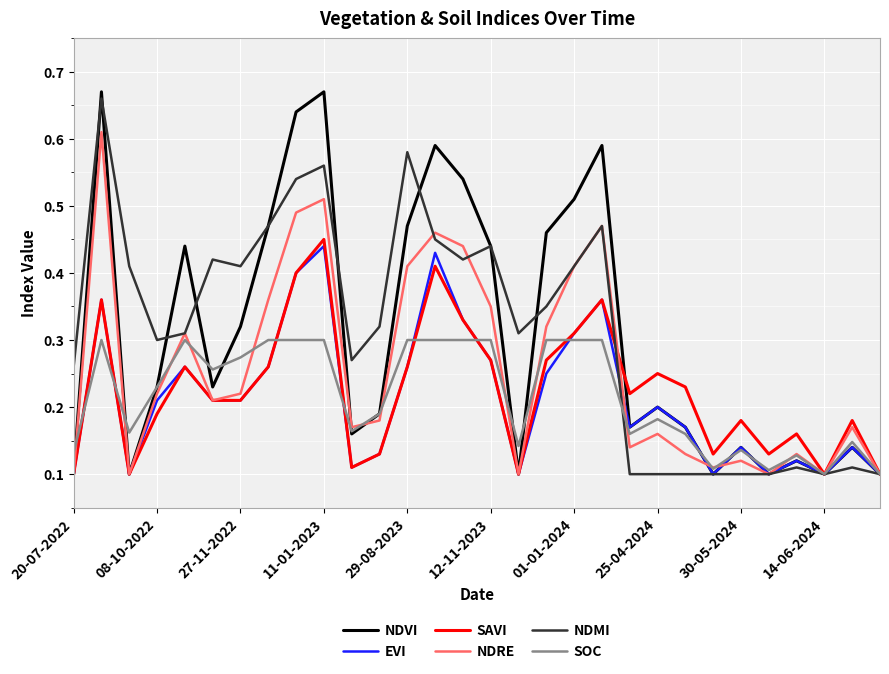

Which series has the widest spread of values?

NDVI